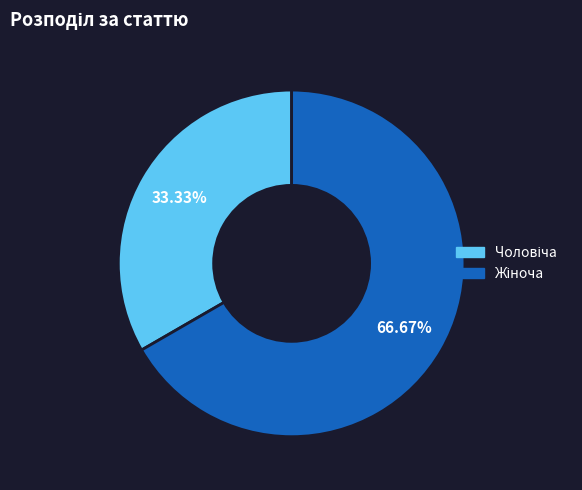

Is there a majority slice in this chart?

Yes